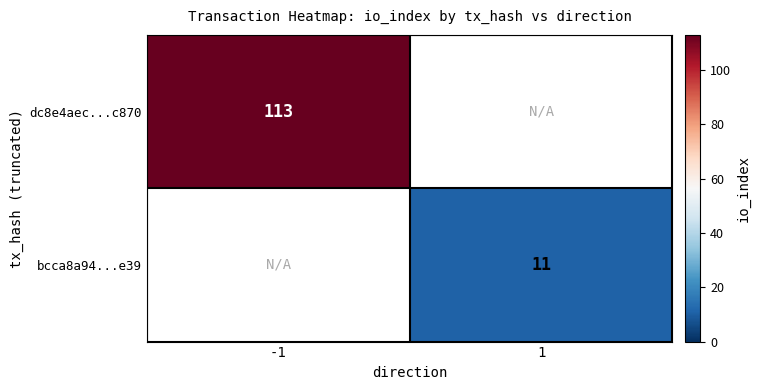

The value of bcca8a94...e39 at 1 is 11. True or false?

True